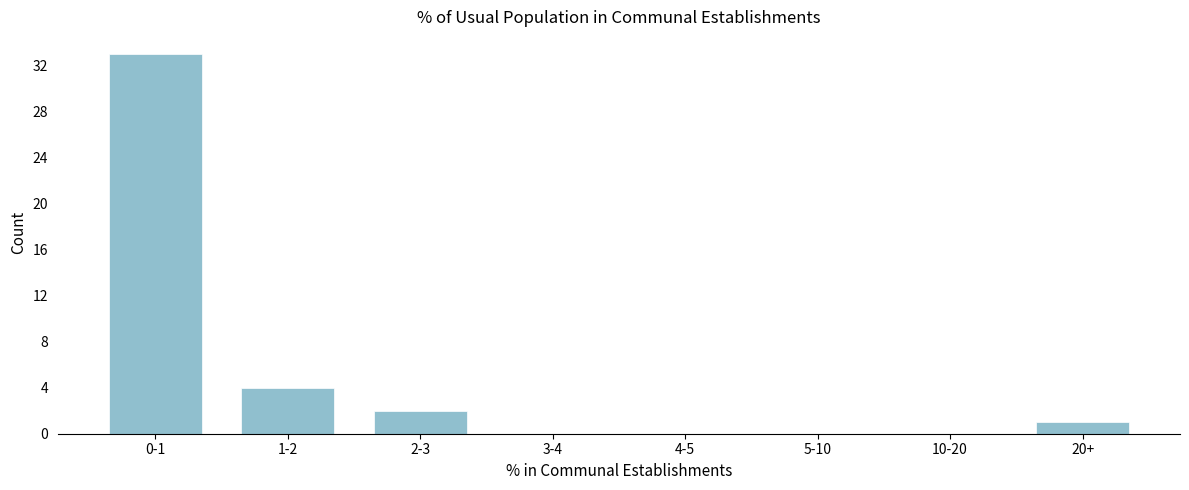

Reading left to right, extract all data points from this chart.

0-1=33	1-2=4	2-3=2	3-4=0	4-5=0	5-10=0	10-20=0	20+=1